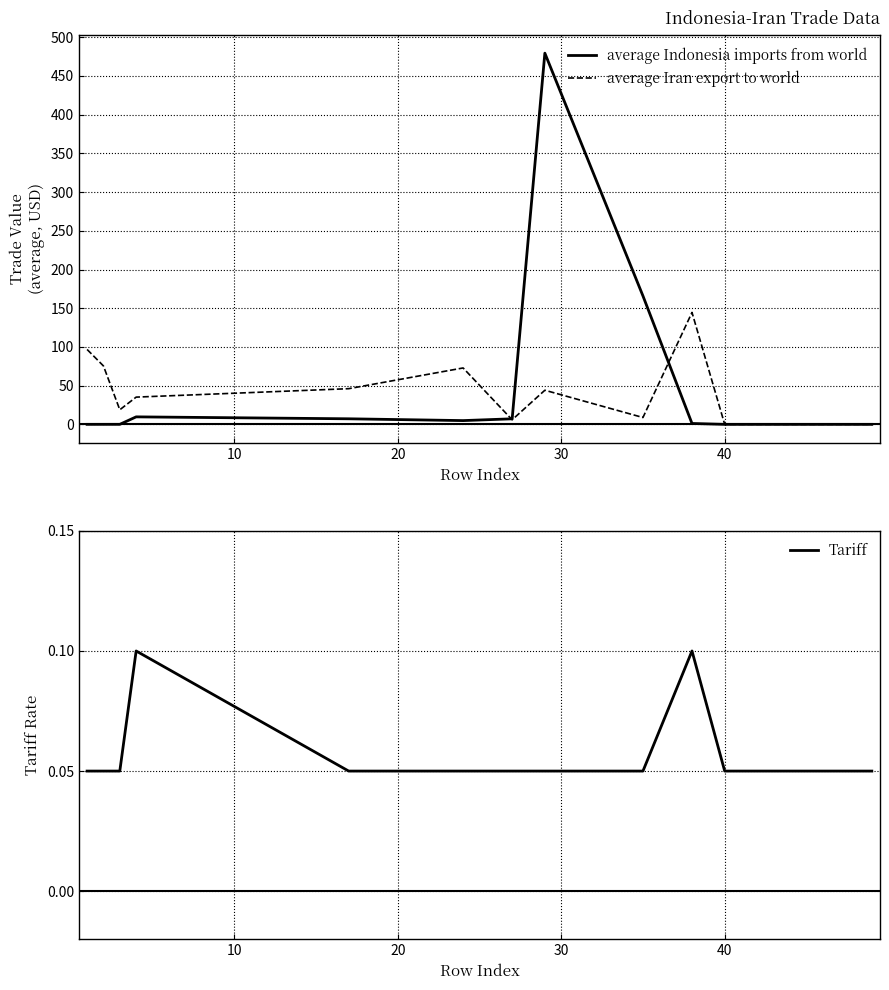

List the series in order of their peak value, lowest first.

Tariff, average Iran export to world, average Indonesia imports from world